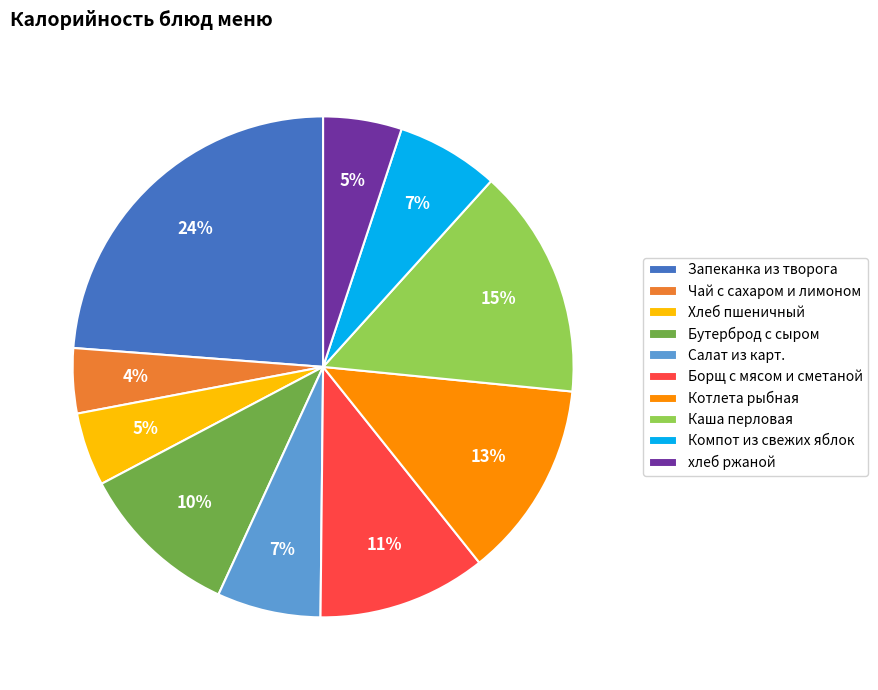

What is the largest slice in the pie chart?

Запеканка из творога